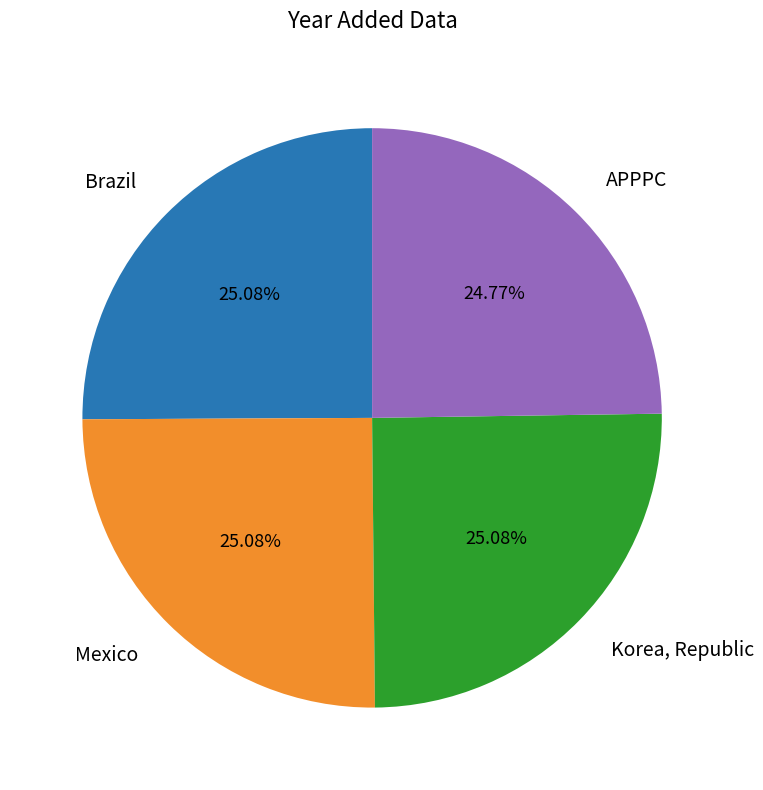

Does any single category account for the majority?

No